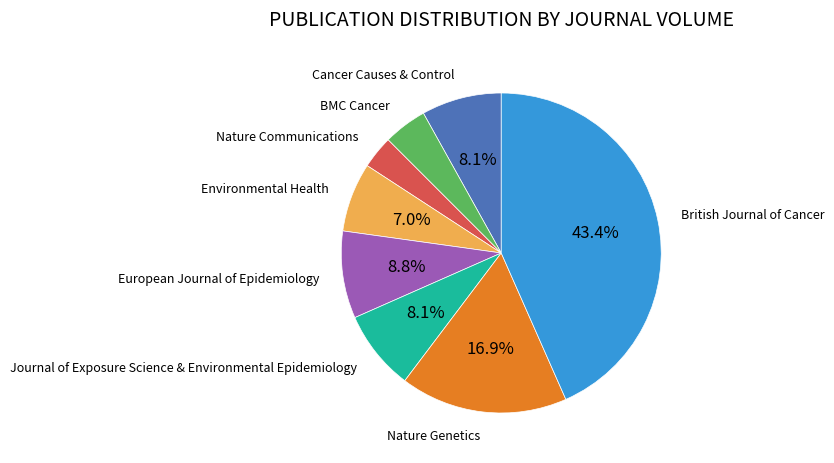

How many slices are in this pie chart?

8